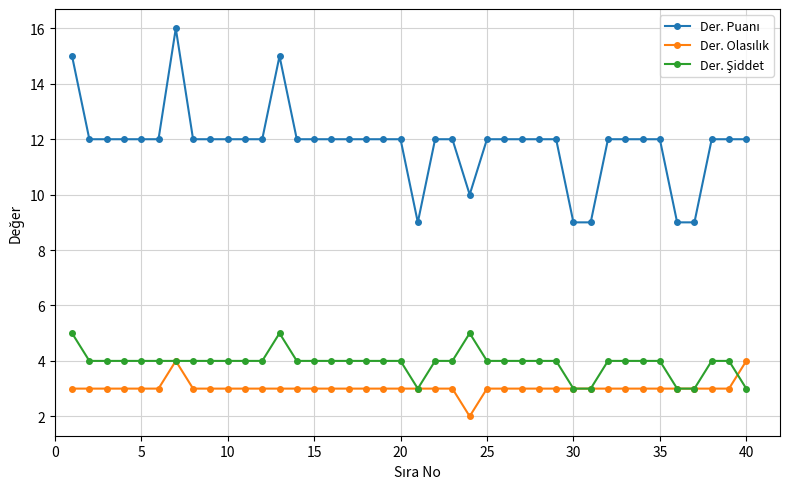

At how many categories does at least one series exceed 7?

40